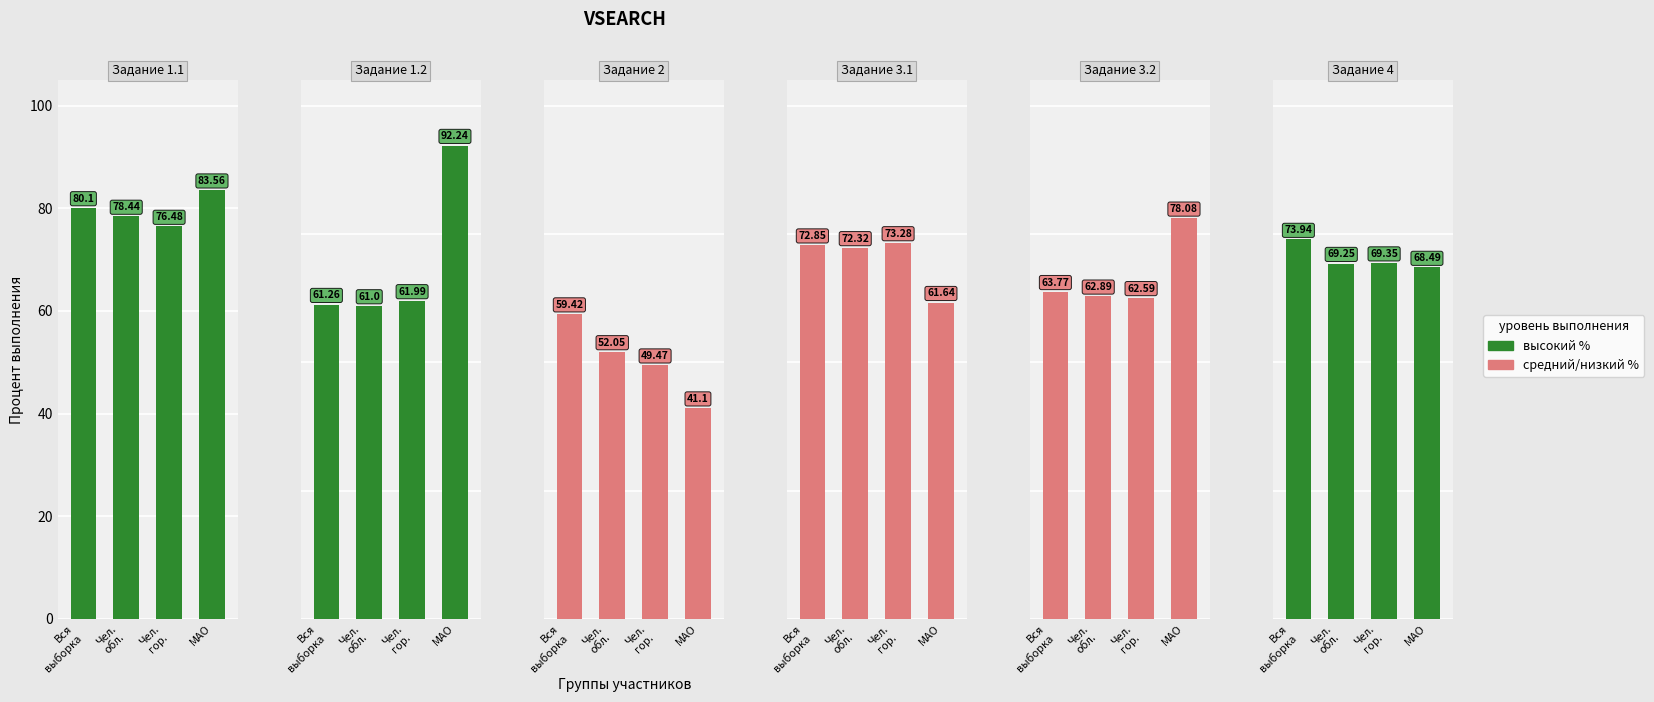

Is the value of 1.1 at Чел.
обл. greater than the value of 1.2 at Чел.
обл.?

Yes